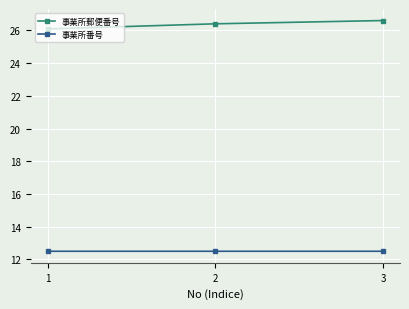

Is the value of 事業所番号 at 3 greater than the value of 事業所郵便番号 at 2?

No